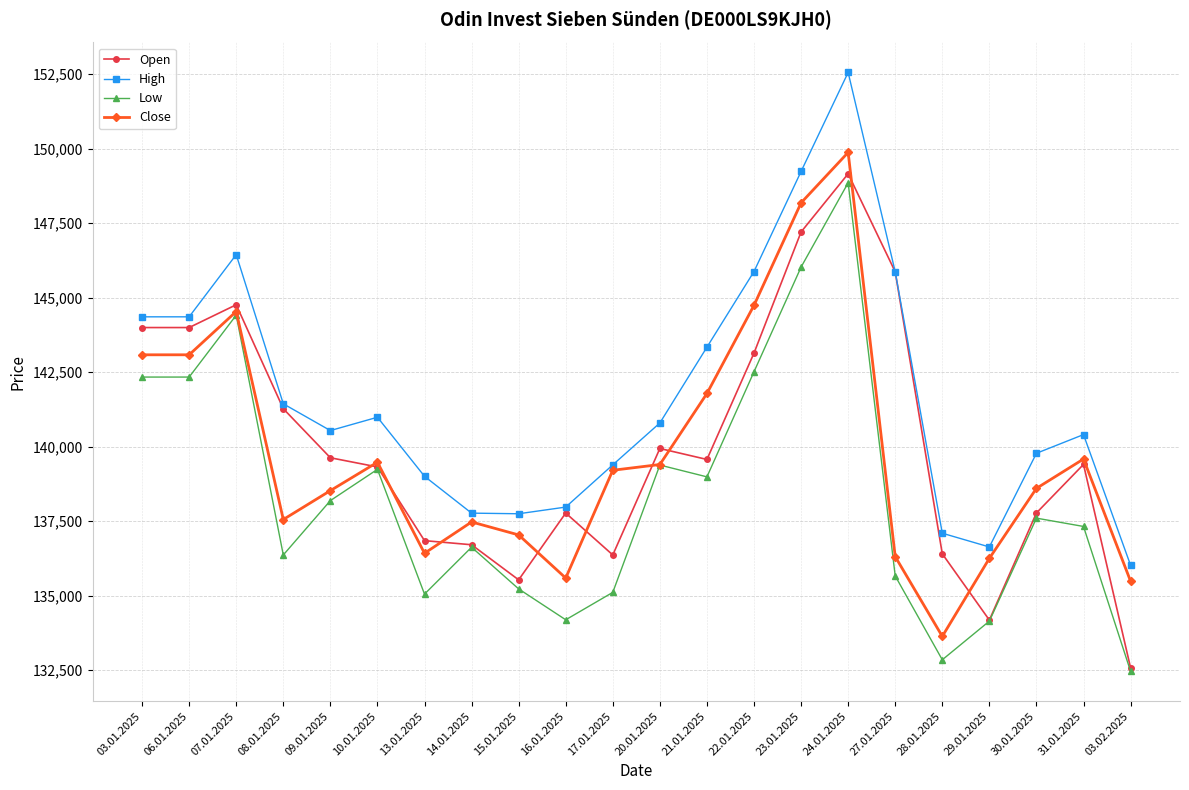

At which label does High first exceed 140792?

03.01.2025